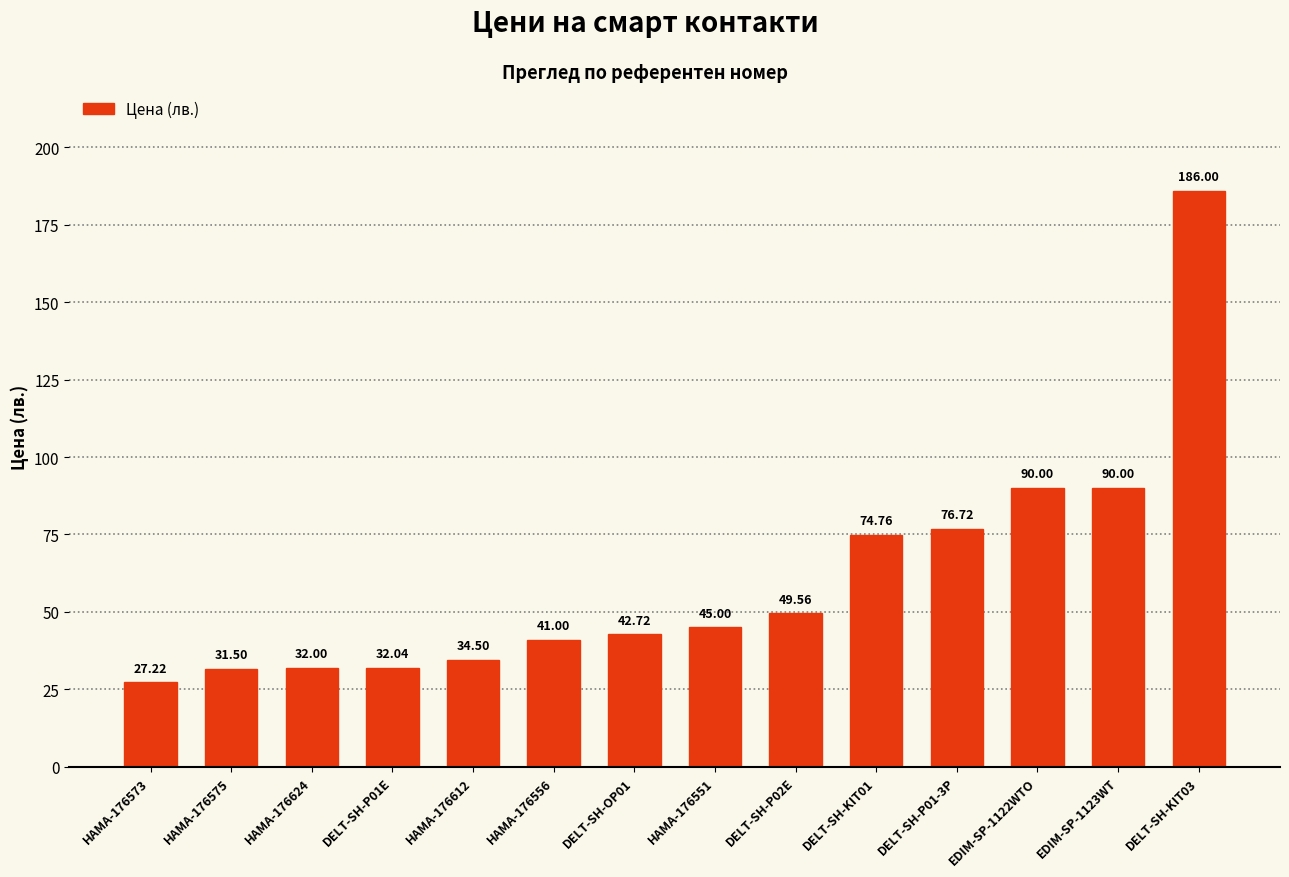

True or false: the data shows 14.0 at DELT-SH-P02E.

False